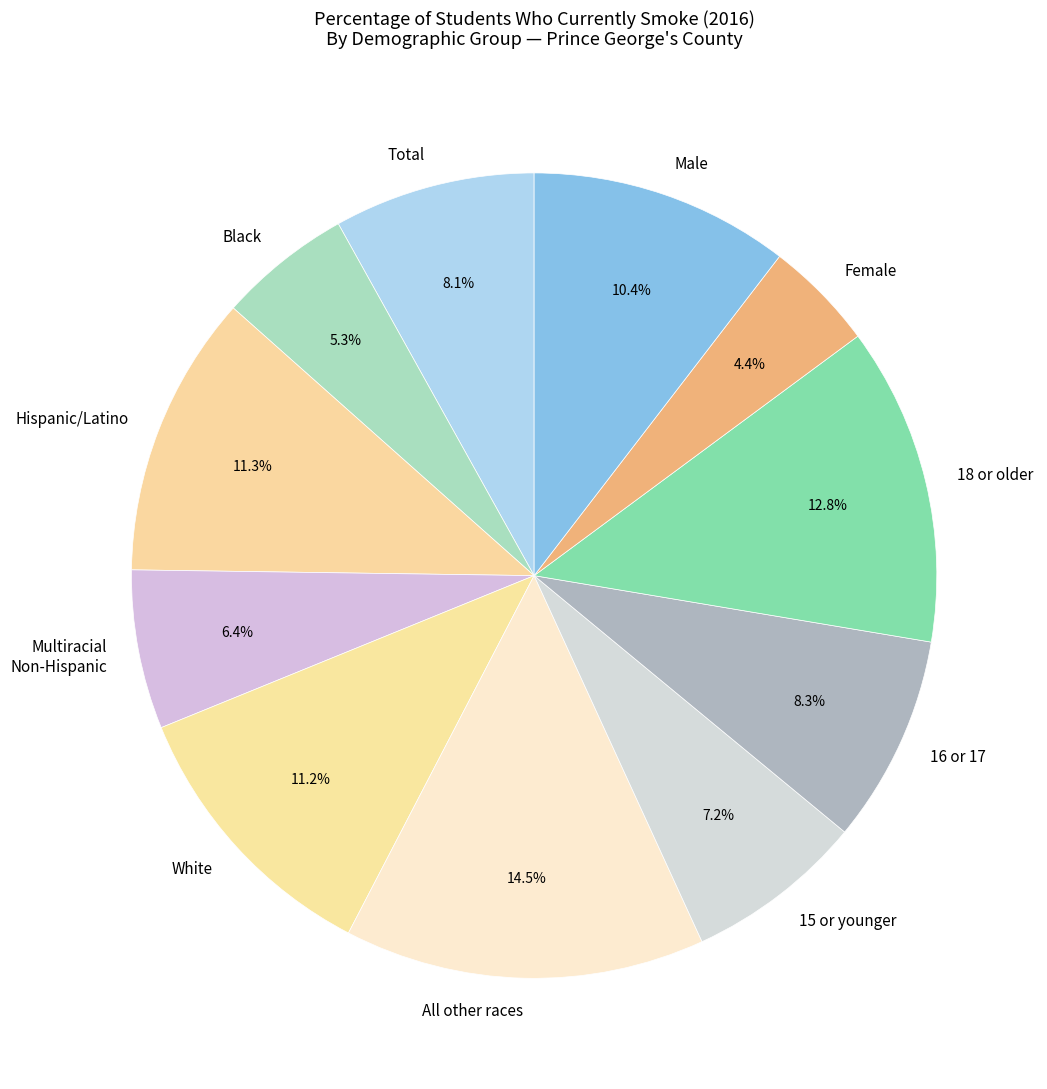

Does 15 or younger represent more than half of the total?

No